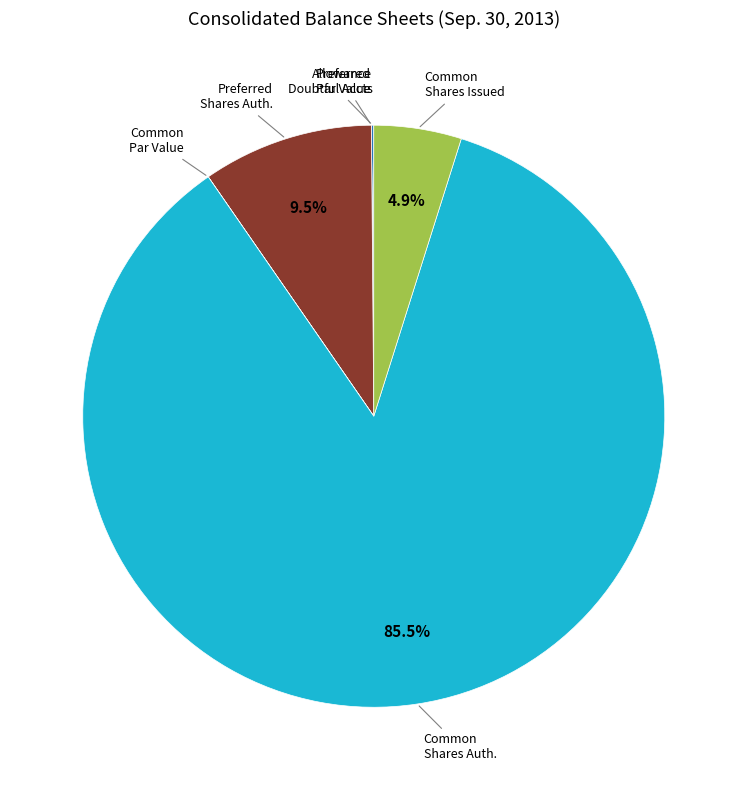

Does any single category account for the majority?

Yes